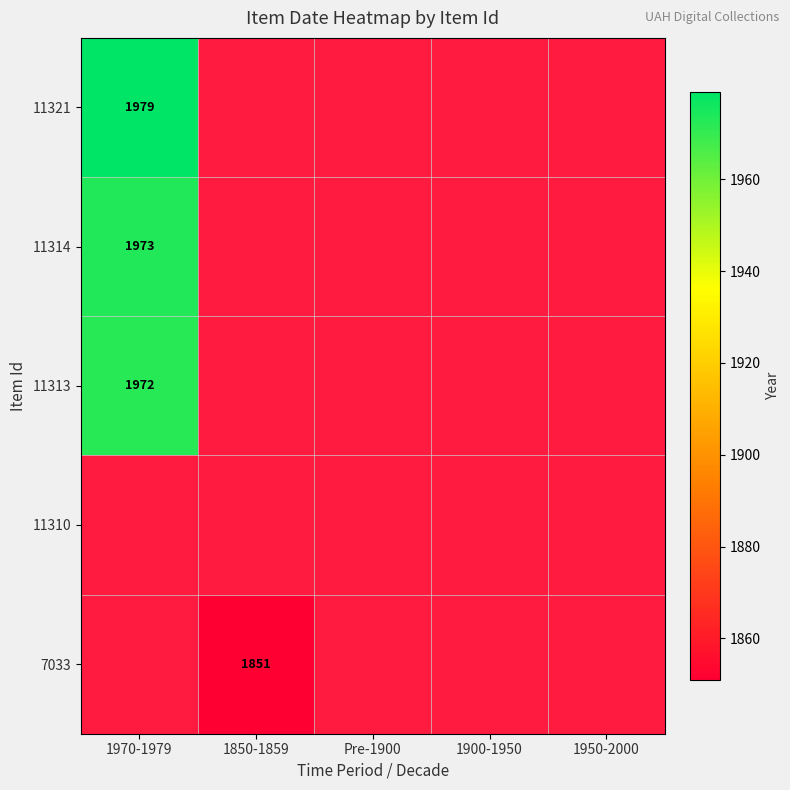

At which category does the chart reach its minimum across all series?

1850-1859